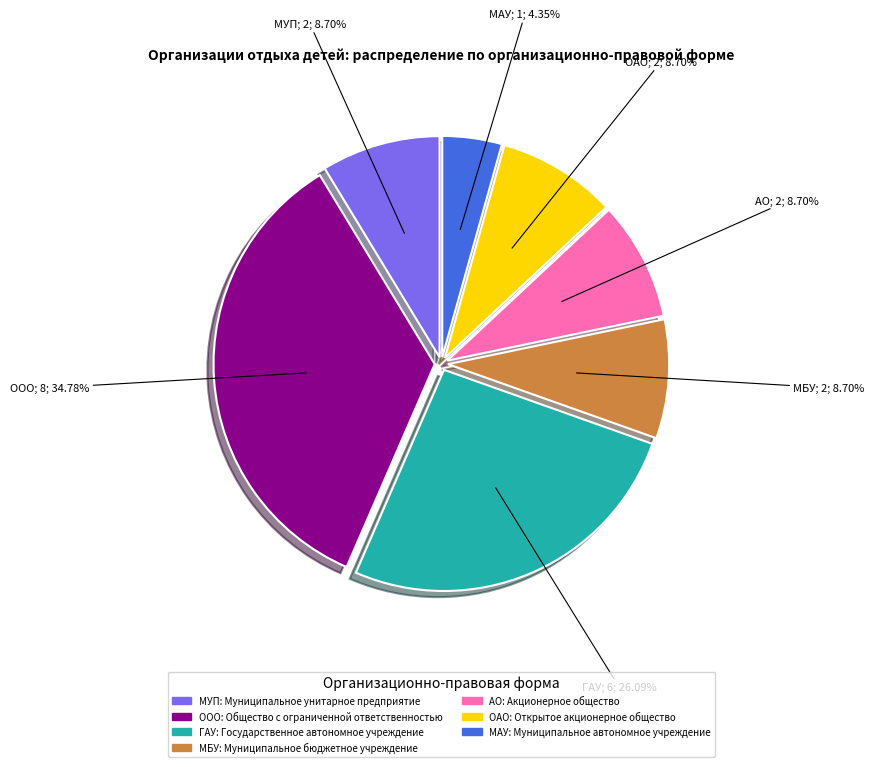

Does any single category account for the majority?

No